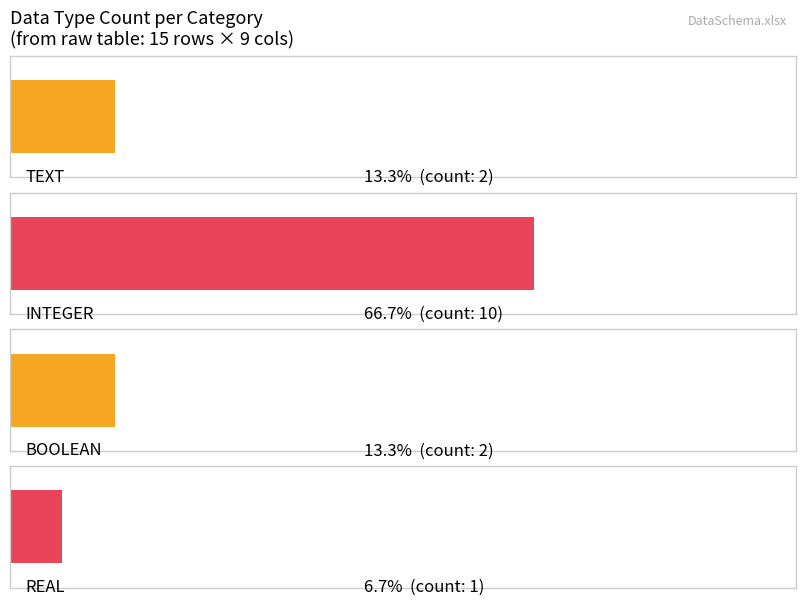

What is the change in value from BOOLEAN to REAL?

-1